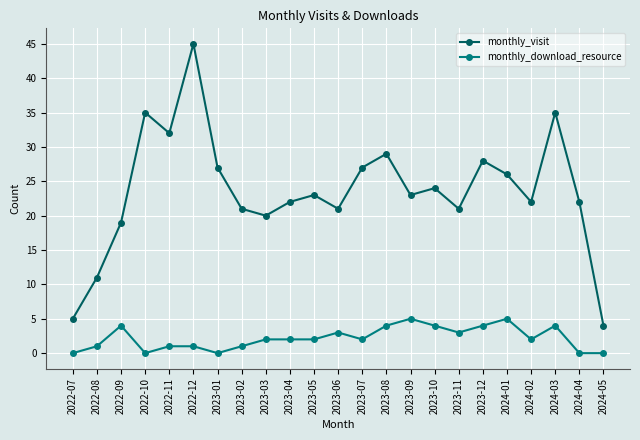

True or false: monthly_visit has a value of 32 at 2022-11.

True